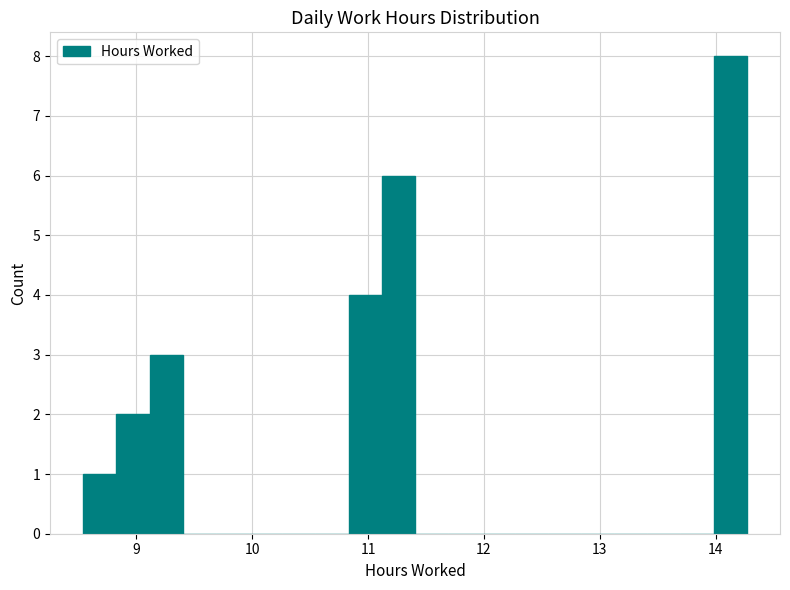

Read against the x-axis, roughly where is the centre of the tallest bar?

14.1